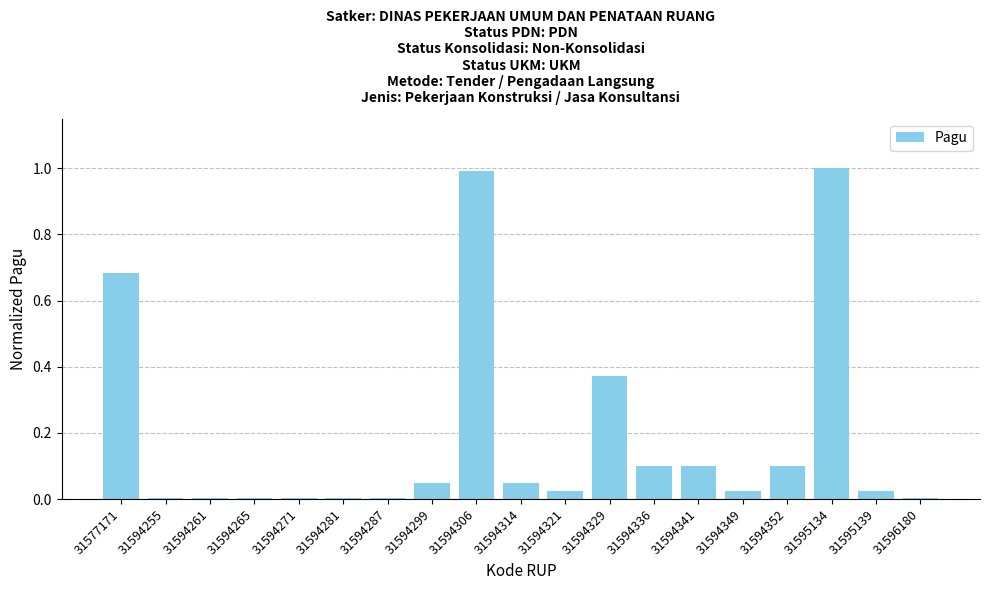

Does the chart contain stacked bars?

No